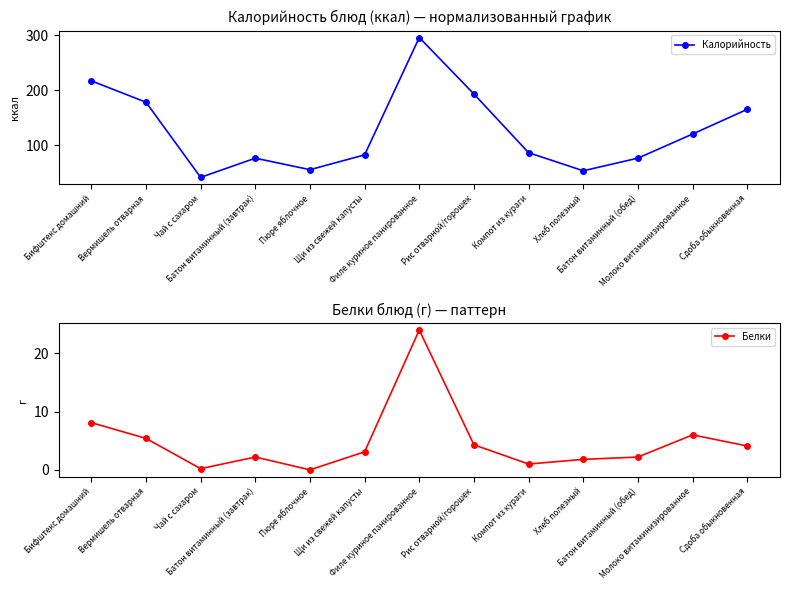

Reading left to right, extract all data points from this chart.

Калорийность: 217.0	178.0	41.0	76.0	55.0	82.0	296.0	193.0	86.0	53.0	76.0	120.0	165.0
Белки: 8.1	5.4	0.2	2.2	0.0	3.1	24.0	4.3	1.0	1.8	2.2	6.0	4.1